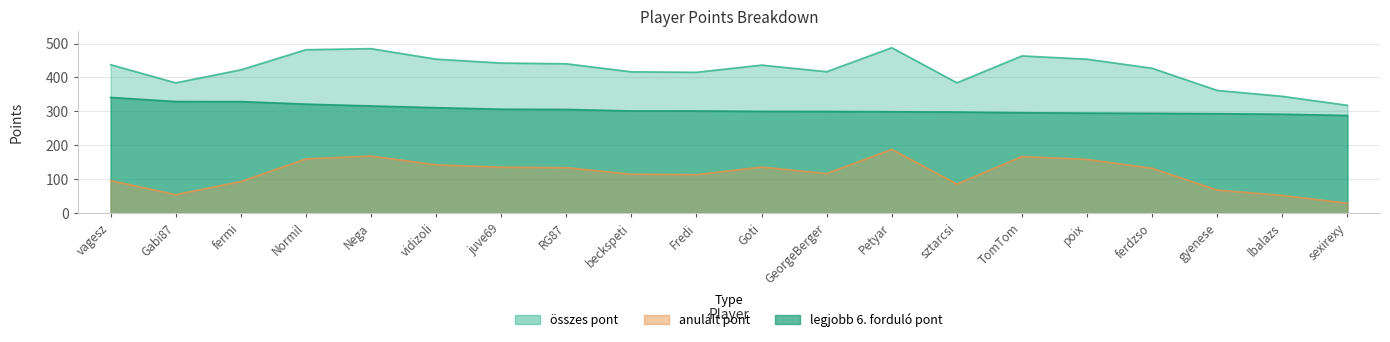

Between vidizoli and sexirexy, which series saw the biggest shift?

összes pont